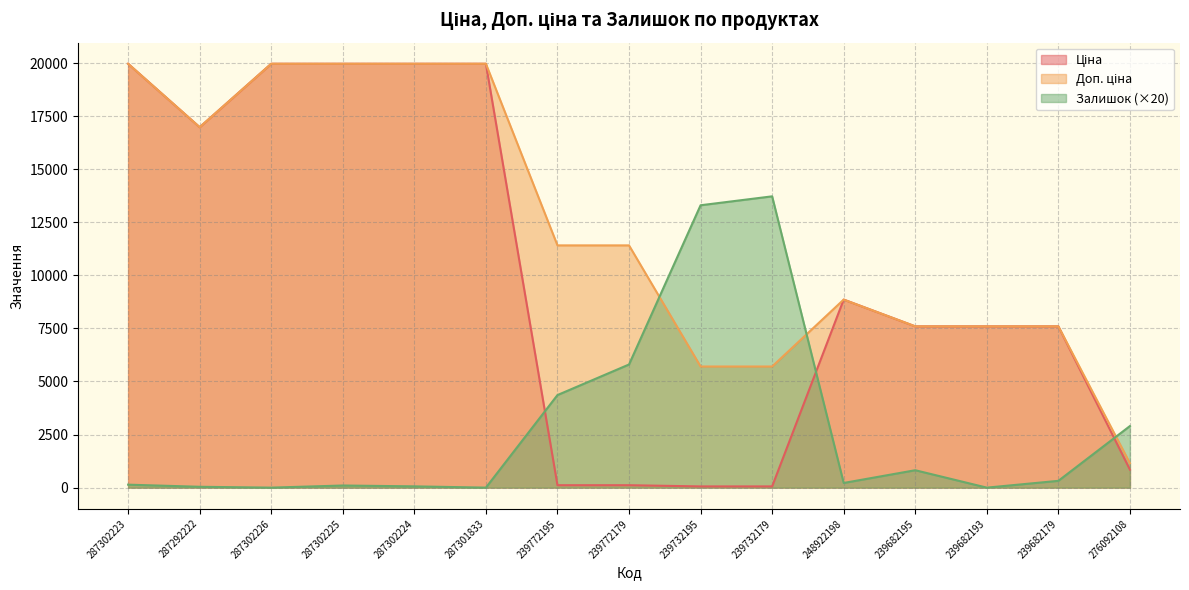

How many data points in Доп. ціна are less than 11410?

7